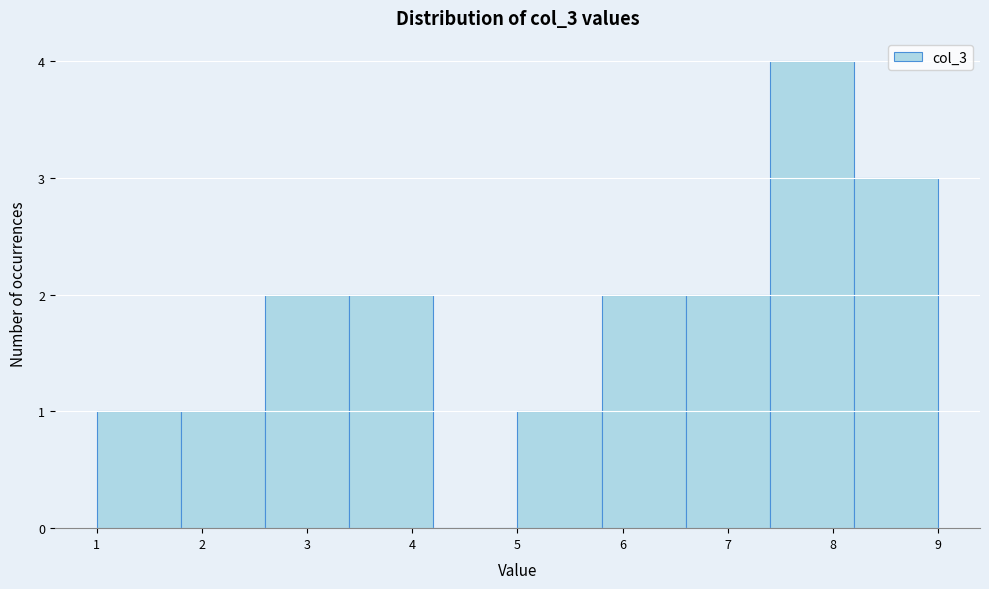

Reading left to right, list every bar in this chart as the range it spans on the x-axis followed by its height. The values are not printed on the chart, so give them approximately, as read against the axis.

1.0 to 1.8: 1
1.8 to 2.6: 1
2.6 to 3.4: 2
3.4 to 4.2: 2
4.2 to 5.0: 0
5.0 to 5.8: 1
5.8 to 6.6: 2
6.6 to 7.4: 2
7.4 to 8.2: 4
8.2 to 9.0: 3